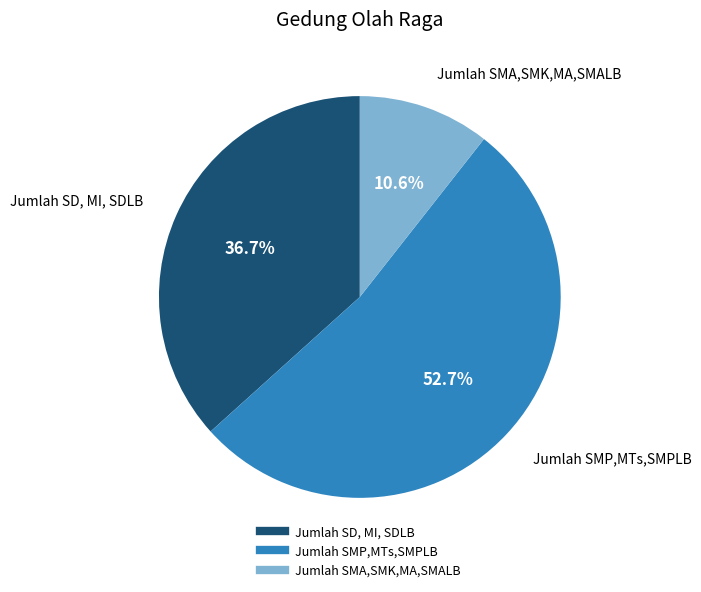

To the nearest percent, what is the average slice percentage?

33%